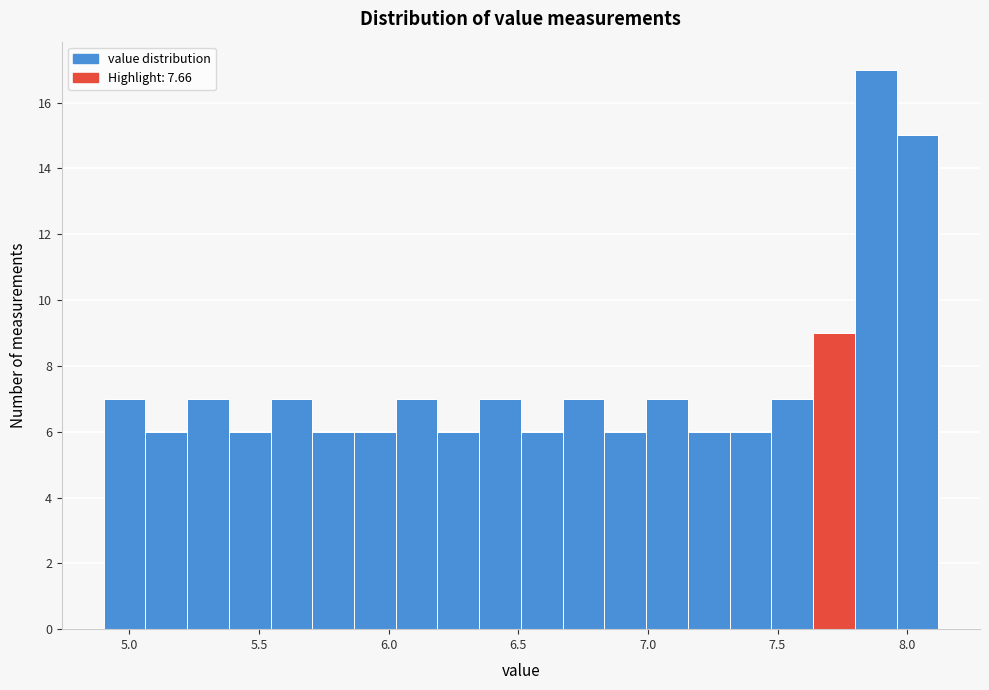

Read against the x-axis, roughly where is the centre of the tallest bar?

7.90